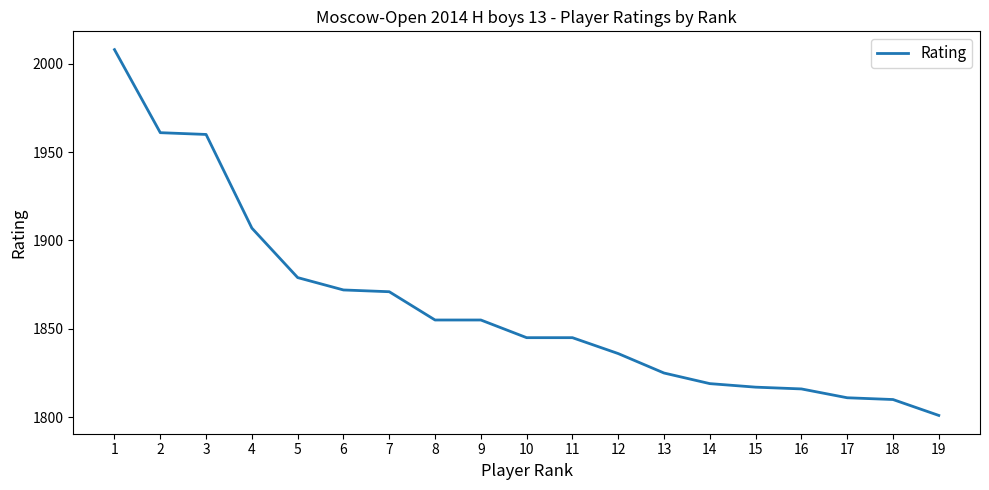

The chart shows a value of 2715 at 6. True or false?

False